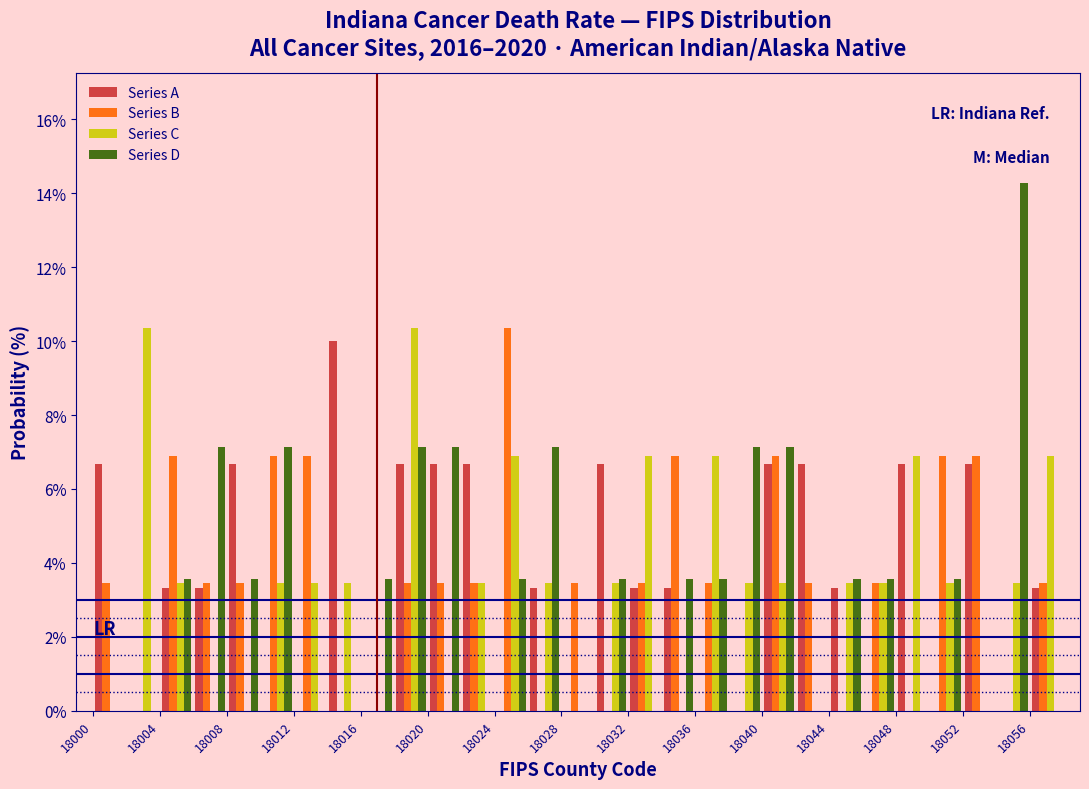

Reading left to right, list every range on the x-axis with the height of the bar of each series over it. The values are not printed on the chart, so give them approximately, as read against the axis.

18000 to 18002: Series A=6.6	Series B=3.4	Series C=0	Series D=0
18002 to 18004: Series A=0	Series B=0	Series C=10.4	Series D=0
18004 to 18006: Series A=3.4	Series B=6.8	Series C=3.4	Series D=3.6
18006 to 18008: Series A=3.4	Series B=3.4	Series C=0	Series D=7.2
18008 to 18010: Series A=6.6	Series B=3.4	Series C=0	Series D=3.6
18010 to 18012: Series A=0	Series B=6.8	Series C=3.4	Series D=7.2
18012 to 18014: Series A=0	Series B=6.8	Series C=3.4	Series D=0
18014 to 18016: Series A=10.0	Series B=0	Series C=3.4	Series D=0
18016 to 18018: Series A=0	Series B=0	Series C=0	Series D=3.6
18018 to 18020: Series A=6.6	Series B=3.4	Series C=10.4	Series D=7.2
18020 to 18022: Series A=6.6	Series B=3.4	Series C=0	Series D=7.2
18022 to 18024: Series A=6.6	Series B=3.4	Series C=3.4	Series D=0
18024 to 18026: Series A=0	Series B=10.4	Series C=6.8	Series D=3.6
18026 to 18028: Series A=3.4	Series B=0	Series C=3.4	Series D=7.2
18028 to 18030: Series A=0	Series B=3.4	Series C=0	Series D=0
18030 to 18032: Series A=6.6	Series B=0	Series C=3.4	Series D=3.6
18032 to 18034: Series A=3.4	Series B=3.4	Series C=6.8	Series D=0
18034 to 18036: Series A=3.4	Series B=6.8	Series C=0	Series D=3.6
18036 to 18038: Series A=0	Series B=3.4	Series C=6.8	Series D=3.6
18038 to 18040: Series A=0	Series B=0	Series C=3.4	Series D=7.2
18040 to 18042: Series A=6.6	Series B=6.8	Series C=3.4	Series D=7.2
18042 to 18044: Series A=6.6	Series B=3.4	Series C=0	Series D=0
18044 to 18046: Series A=3.4	Series B=0	Series C=3.4	Series D=3.6
18046 to 18048: Series A=0	Series B=3.4	Series C=3.4	Series D=3.6
18048 to 18050: Series A=6.6	Series B=0	Series C=6.8	Series D=0
18050 to 18052: Series A=0	Series B=6.8	Series C=3.4	Series D=3.6
18052 to 18054: Series A=6.6	Series B=6.8	Series C=0	Series D=0
18054 to 18056: Series A=0	Series B=0	Series C=3.4	Series D=14.2
18056 to 18058: Series A=3.4	Series B=3.4	Series C=6.8	Series D=0